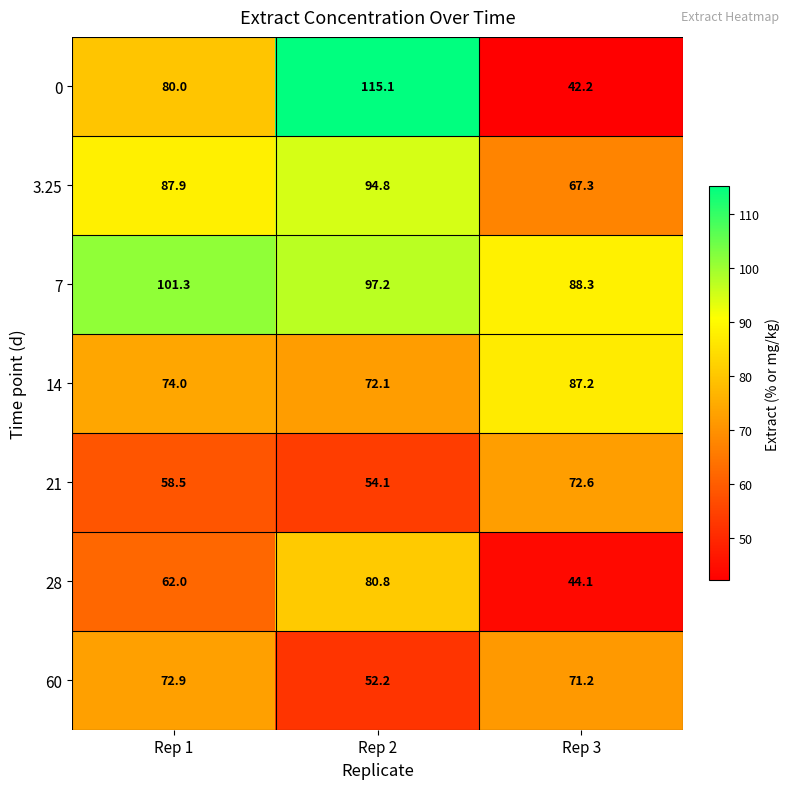

How many data points does each series have?

3